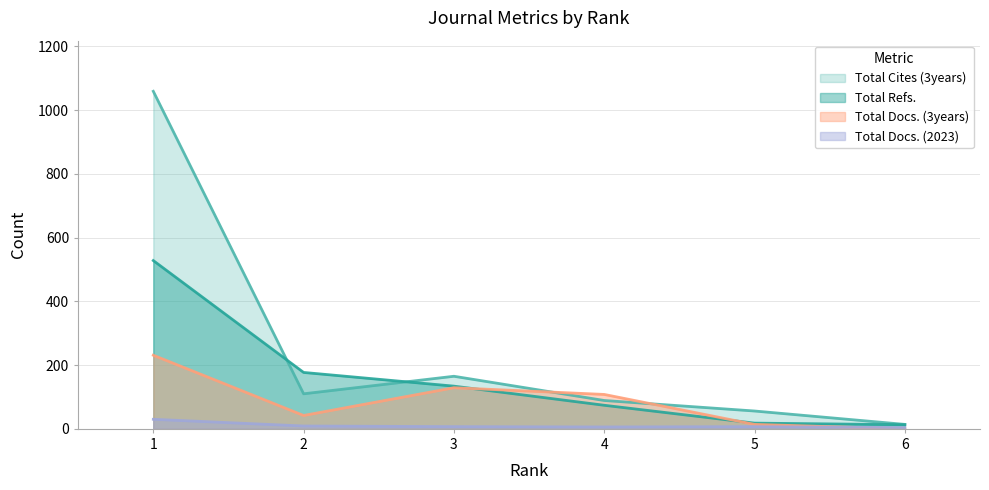

How many data points in Total Docs. (3years) are less than 108?

3